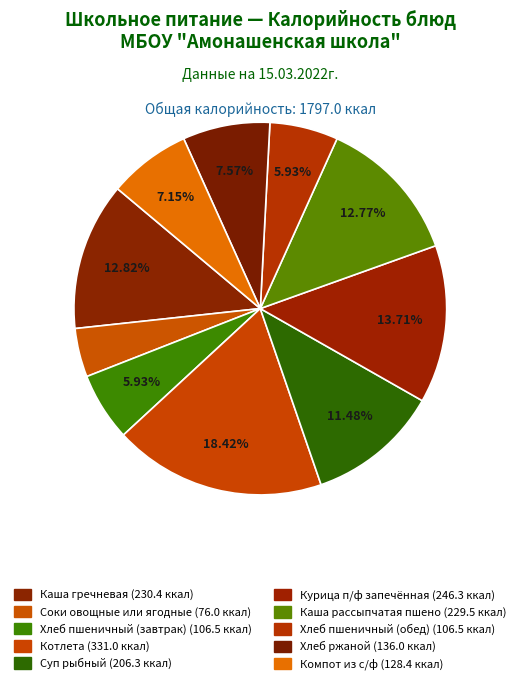

True or false: Каша рассыпчатая пшено accounts for 13% of the total.

True